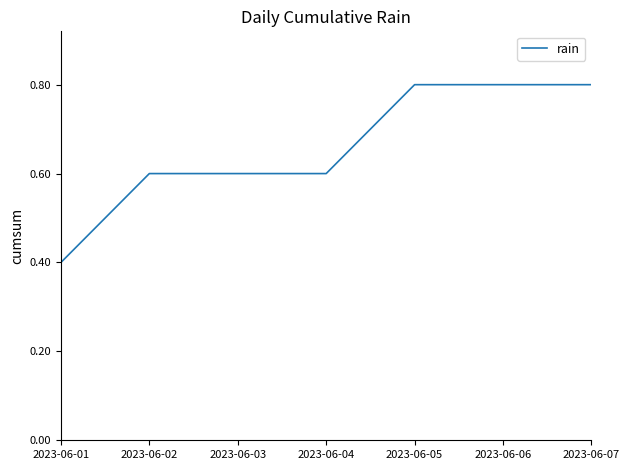

How many values are between 0 and 1?

7